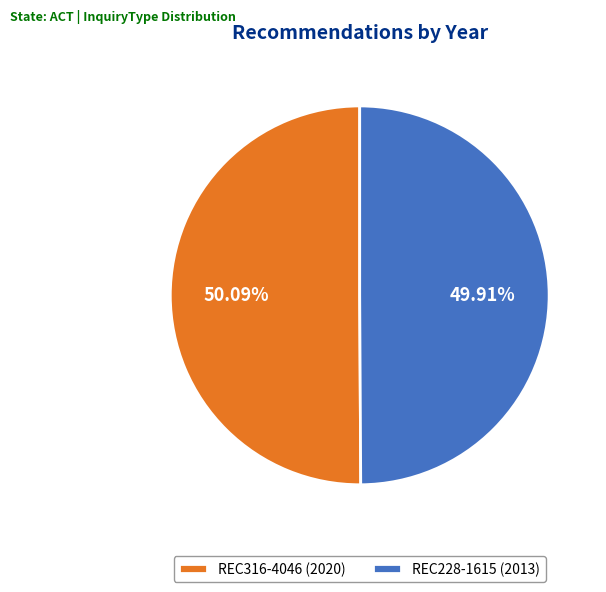

What is the ratio of the value at REC228-1615 (2013) to the value at REC316-4046 (2020)?

1.0